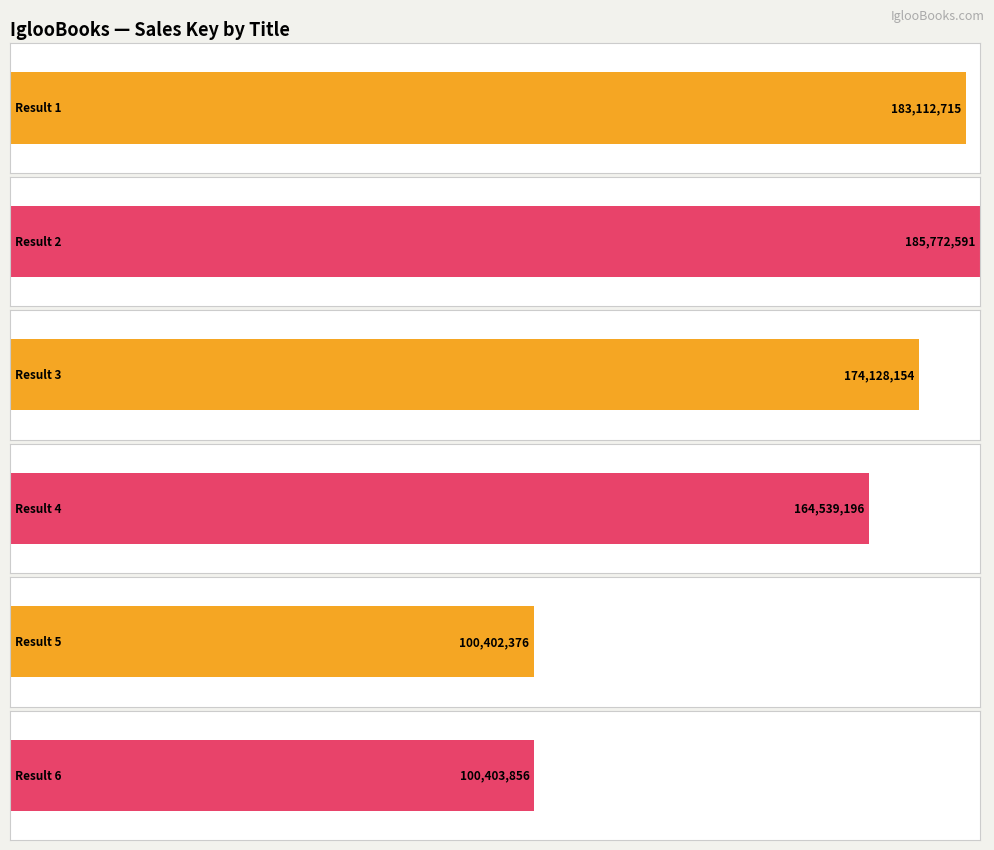

What is the difference between the second highest and second lowest values?

82708859